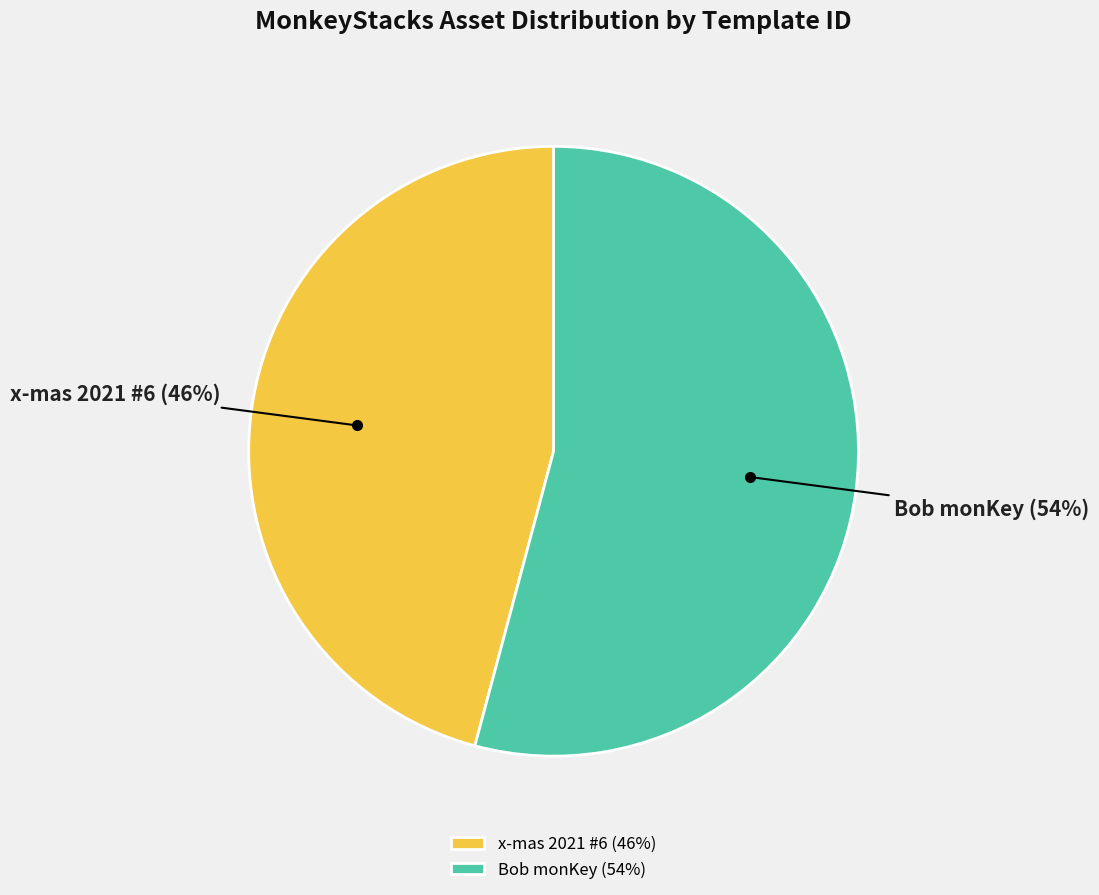

Do Bob monKey (54%) and x-mas 2021 #6 (46%) together represent more than half of the pie?

Yes